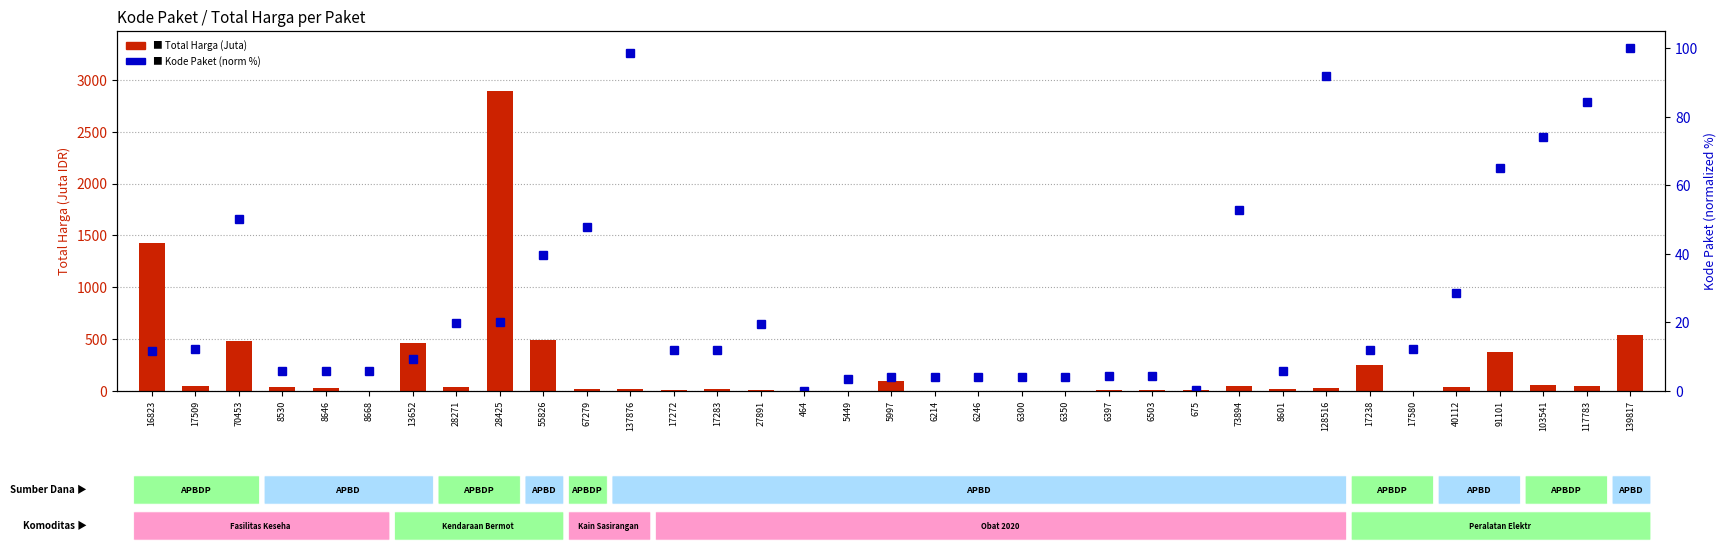

What is the maximum value shown in the chart?

2892.1